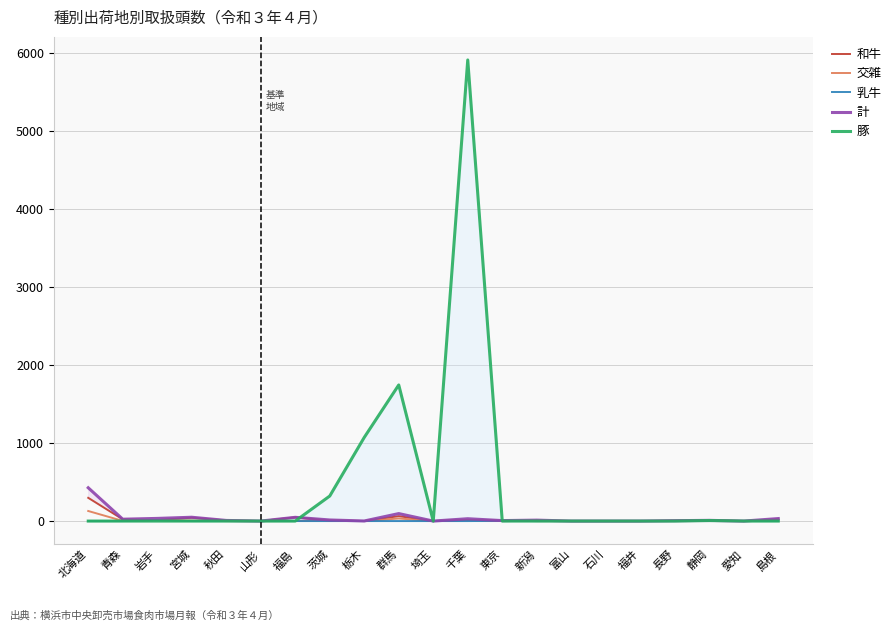

Is it true that 乳牛 equals 0 at 山形?

True